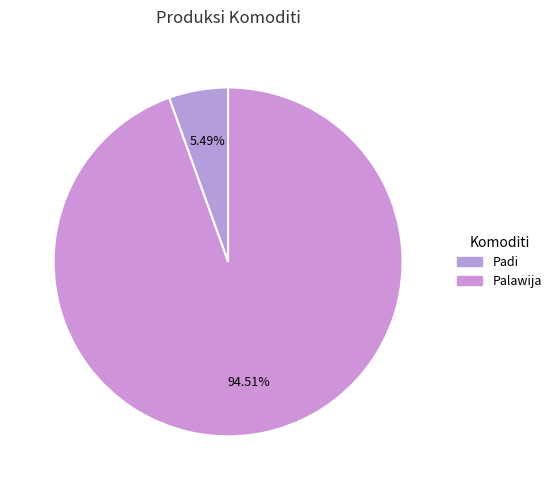

Rank the categories by value from highest to lowest.

Palawija, Padi